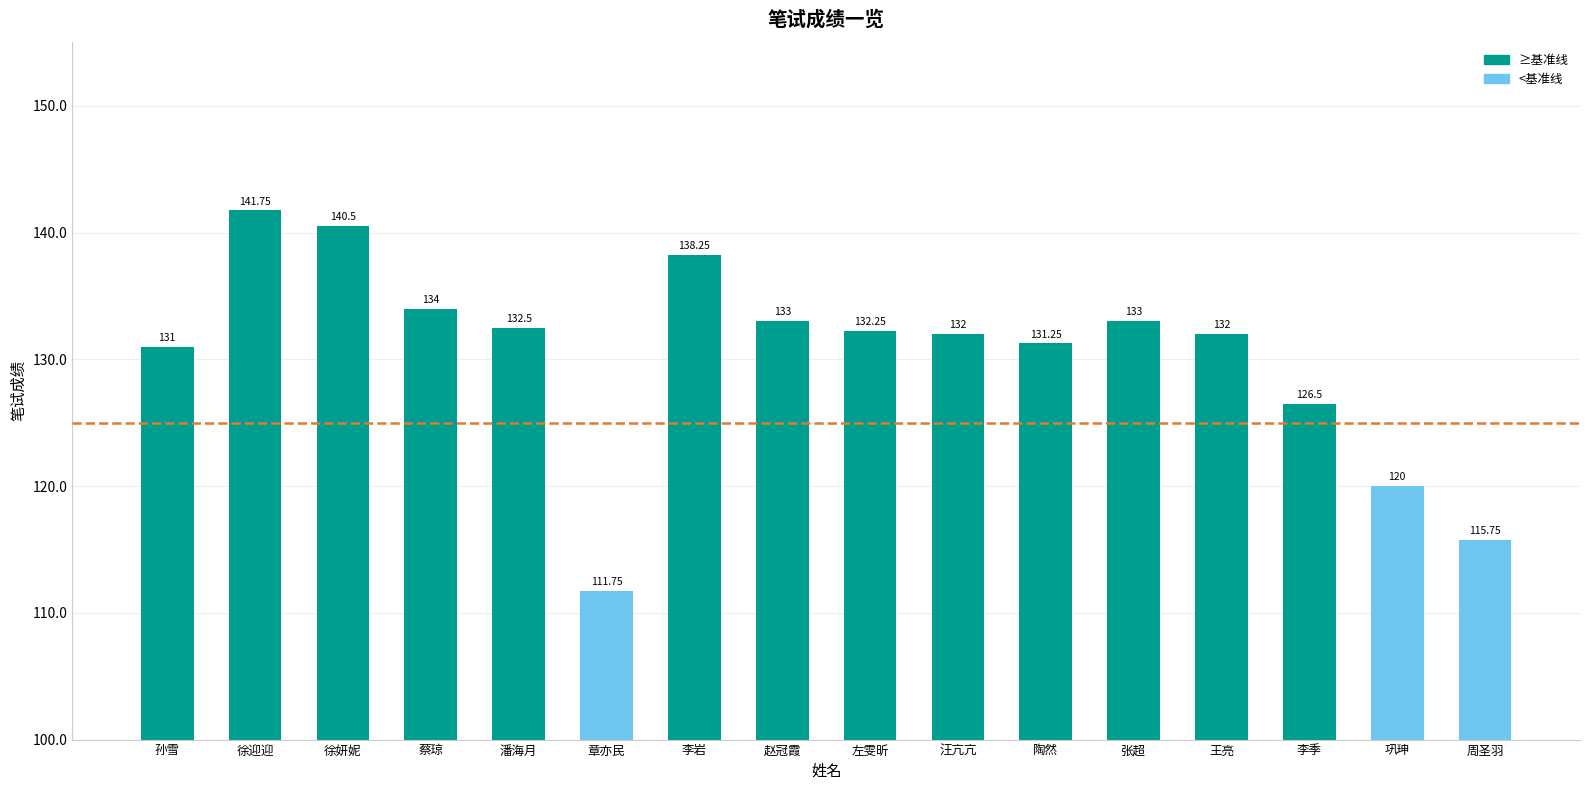

Is it true that the value at 陶然 is 214.2?

False